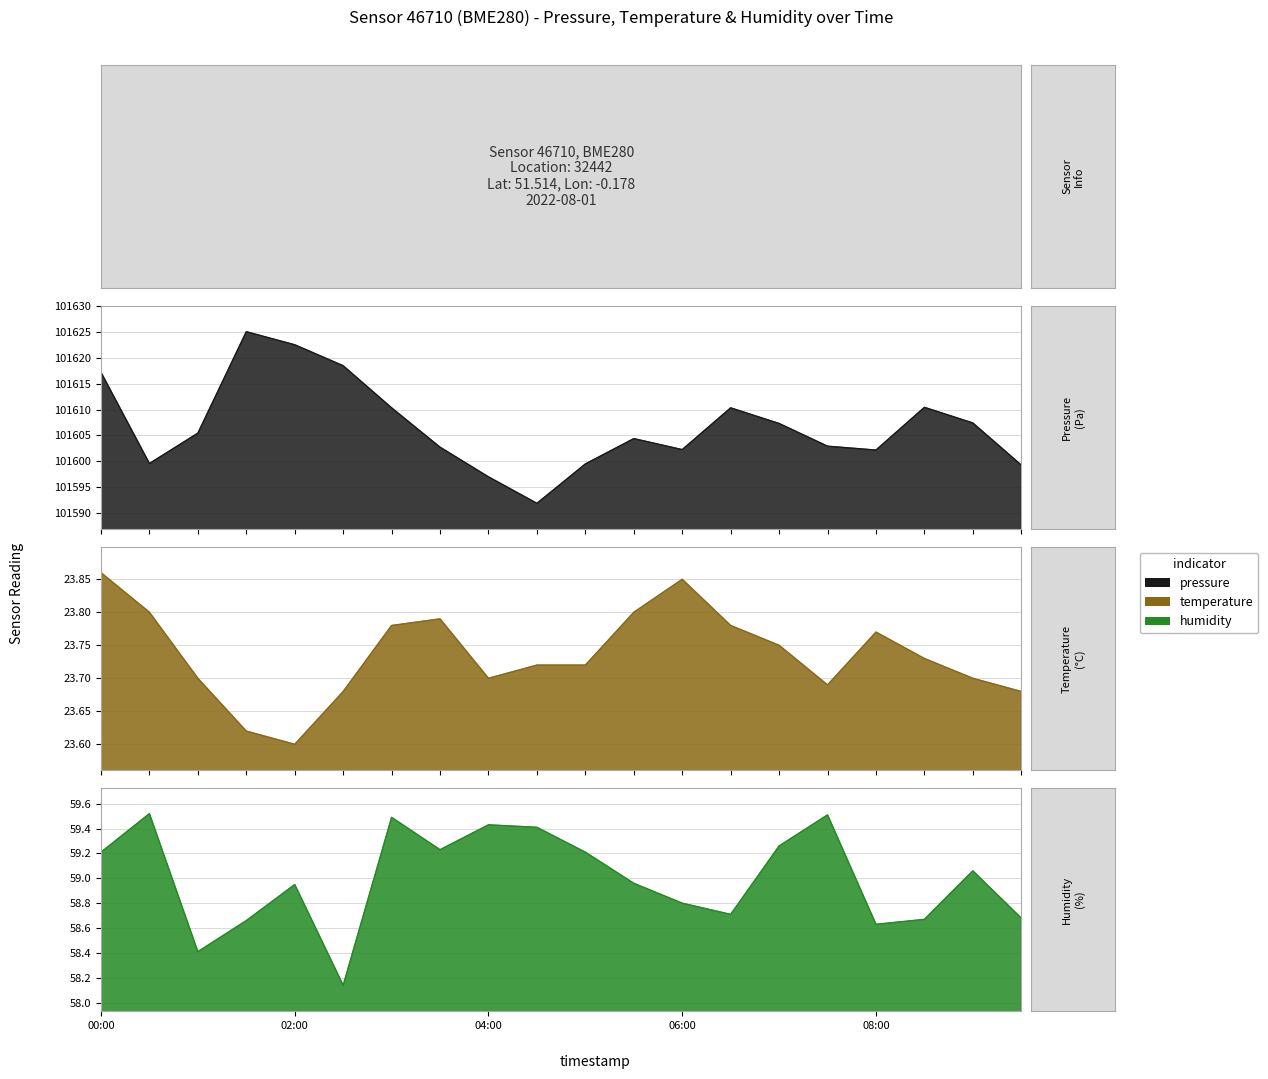

At which category does temperature reach its first local valley?

02:00